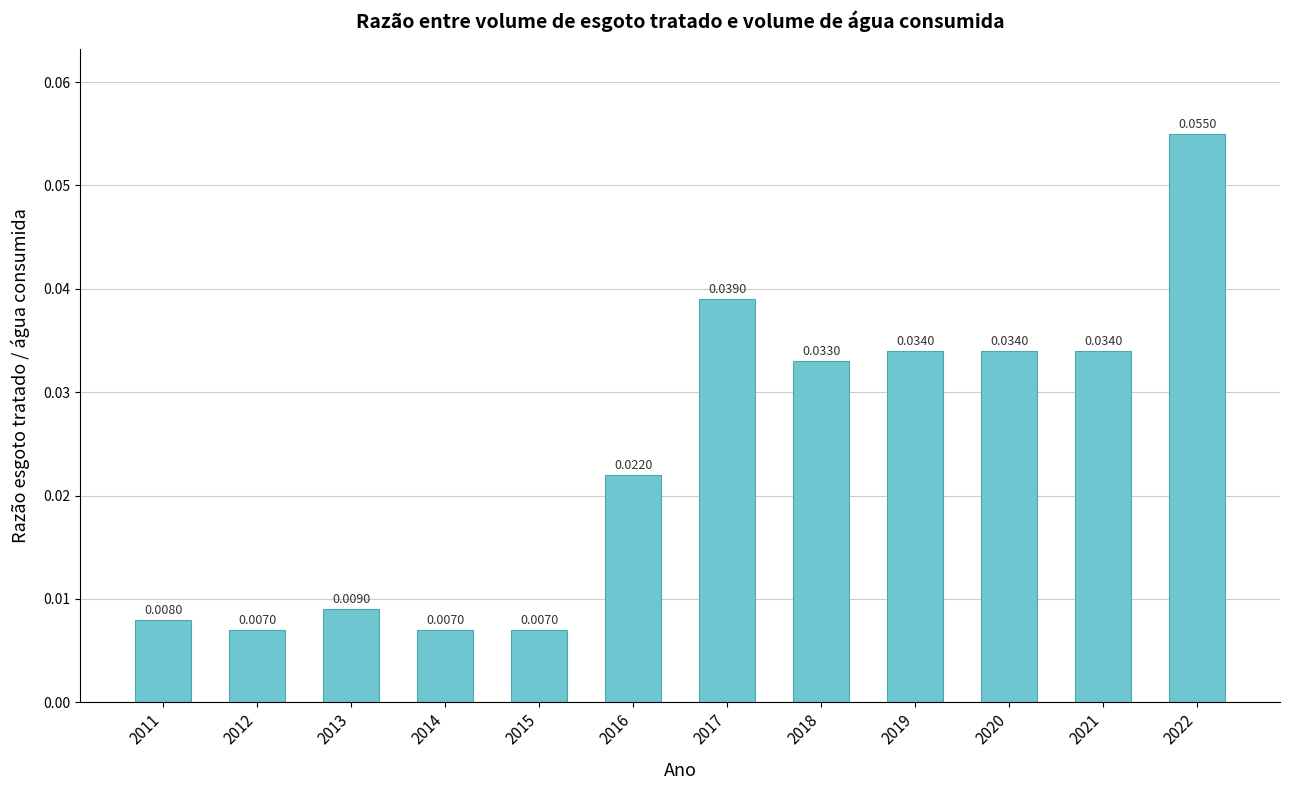

Is it true that the value at 2017 is 0.1?

False